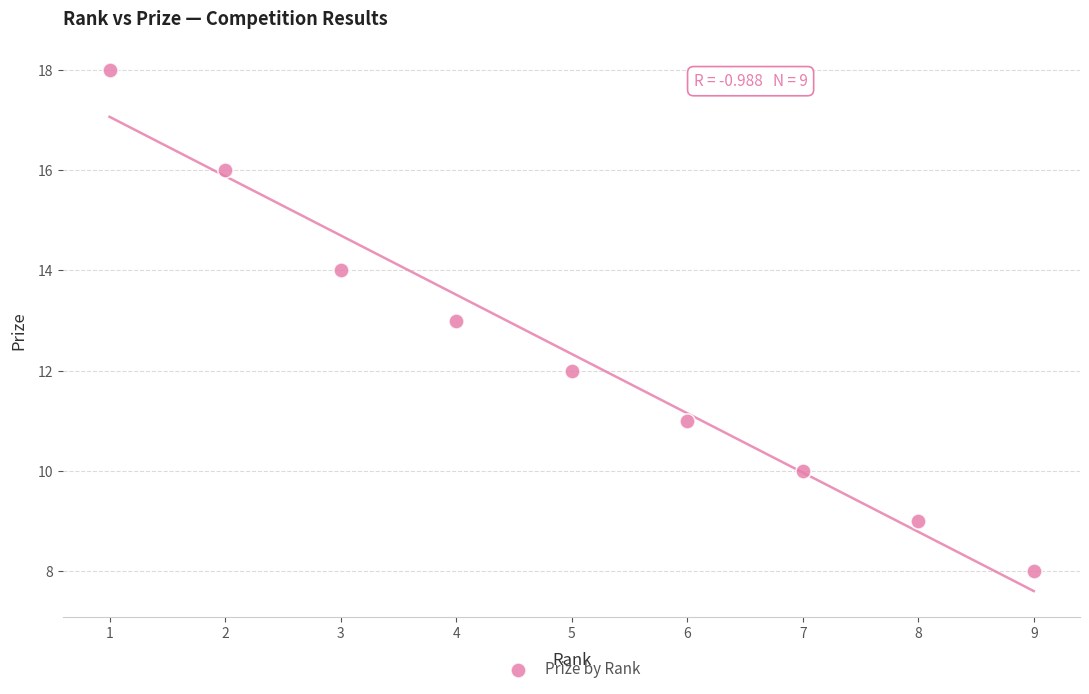

What is the range of X values (max minus min)?

8